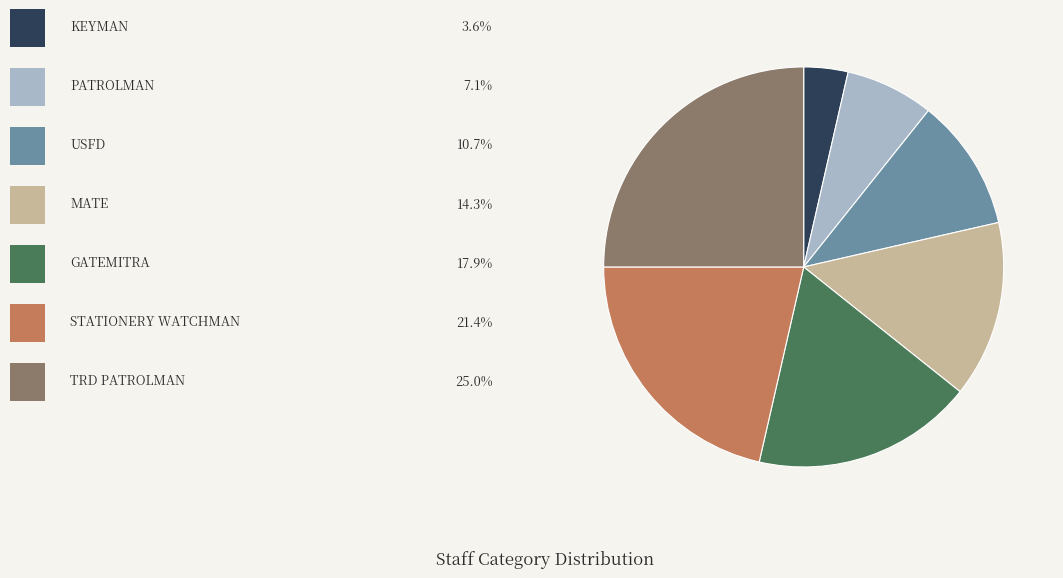

Does any single category account for the majority?

No